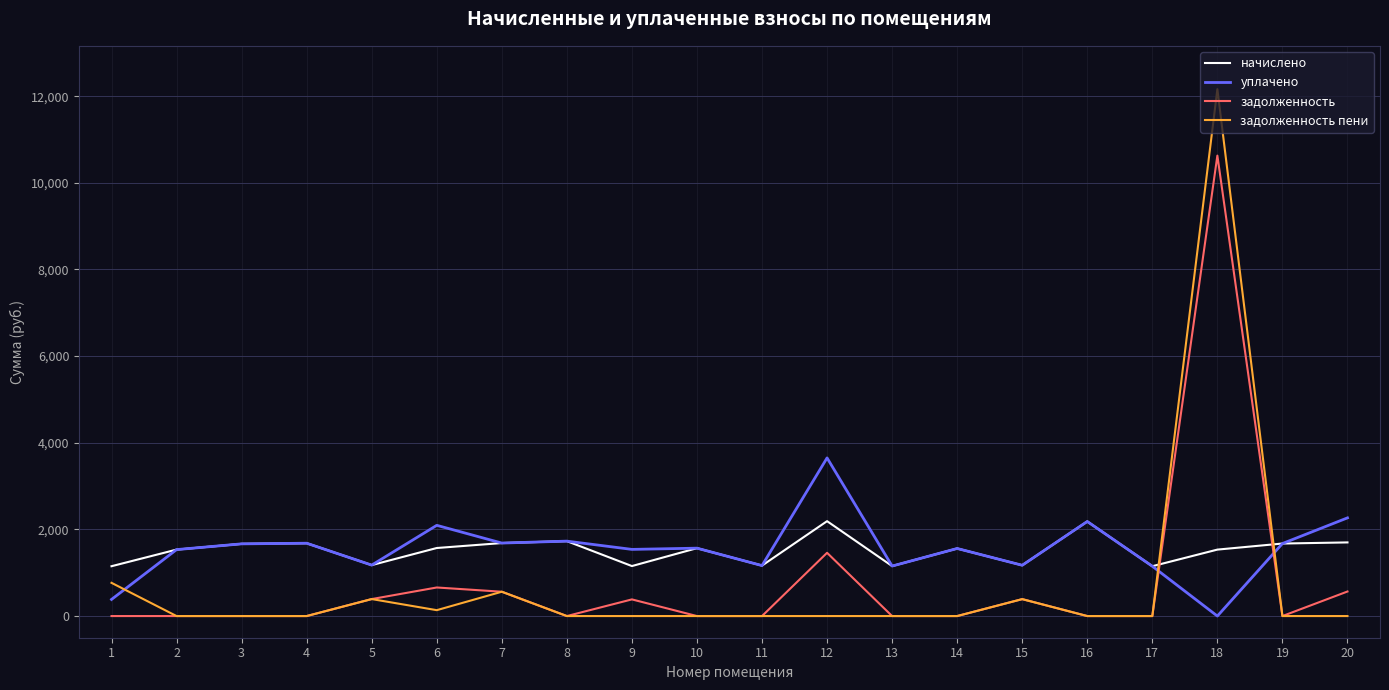

At which category is the sum across all series the highest?

18